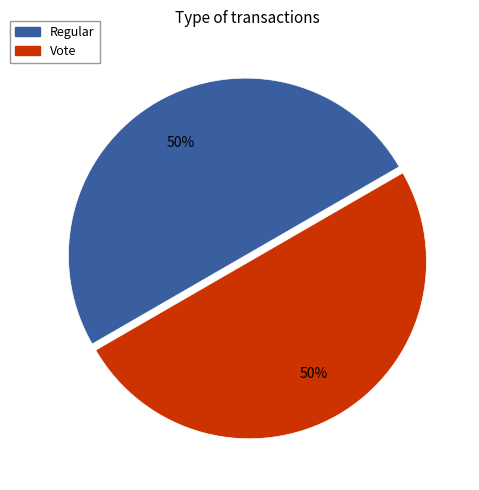

How many segments does this pie chart have?

2